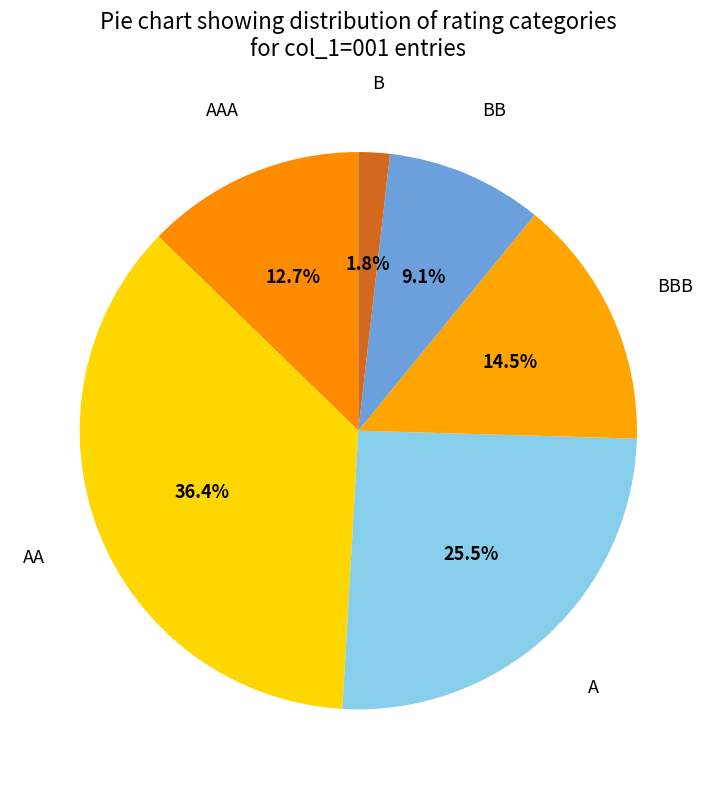

To the nearest percent, what percentage of the pie is BB?

9%